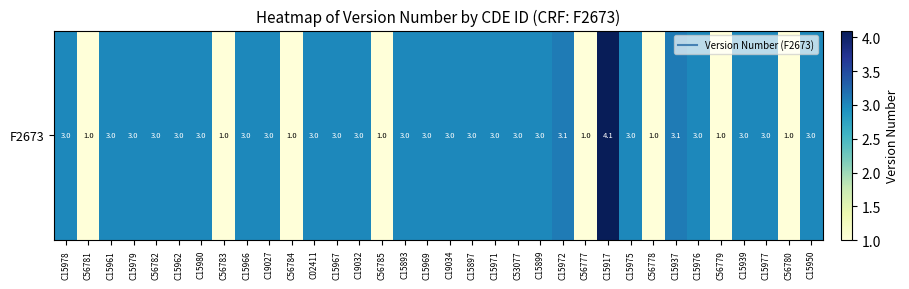

List the labels in order of value, largest first.

C15917, C15972, C15937, C15978, C15961, C15979, C56782, C15962, C15980, C15966, C19027, C02411, C15967, C19032, C15893, C15969, C19034, C15897, C15971, C53077, C15899, C15975, C15976, C15939, C15977, C15950, C56781, C56783, C56784, C56785, C56777, C56778, C56779, C56780